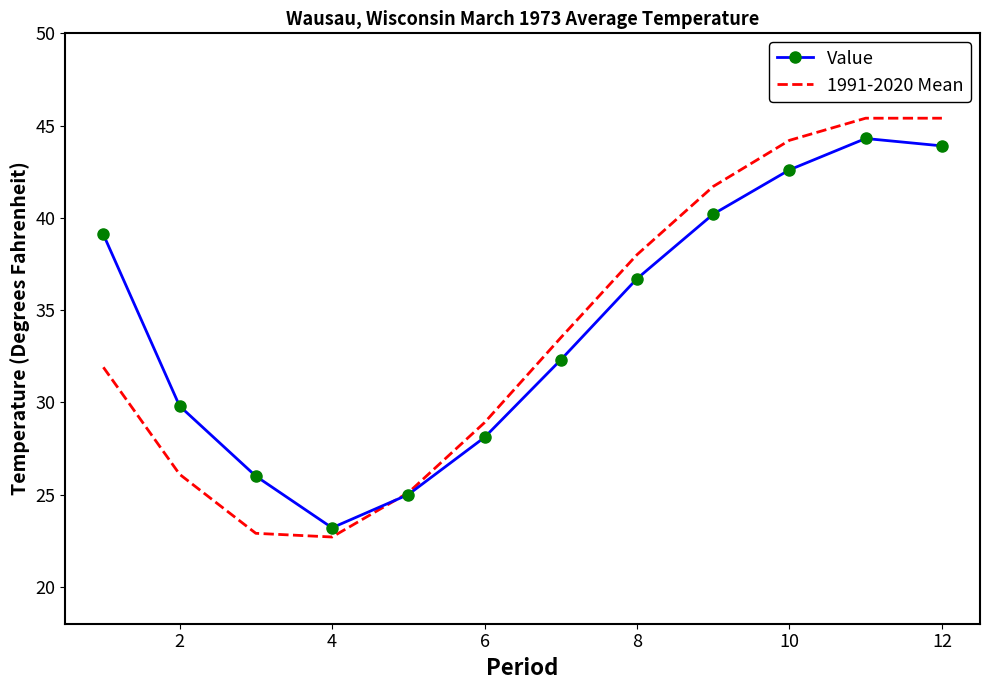

How many values in the 1991-2020 Mean series exceed 33?

6